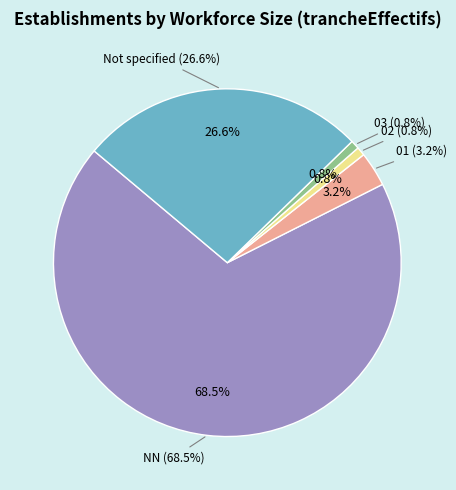

To the nearest percent, what is the difference between the largest and smallest slice percentages?

68%